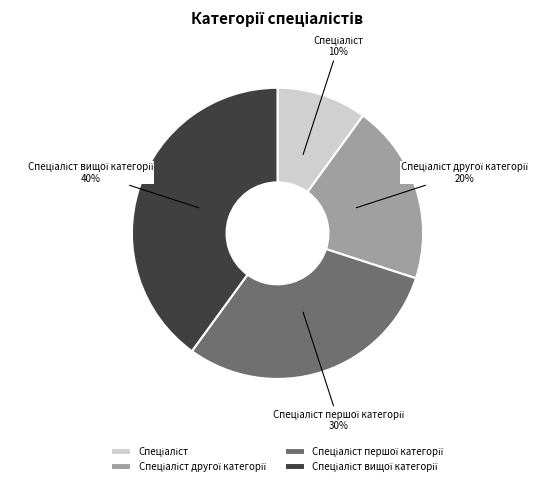

Is there any slice that represents more than half of the pie?

No